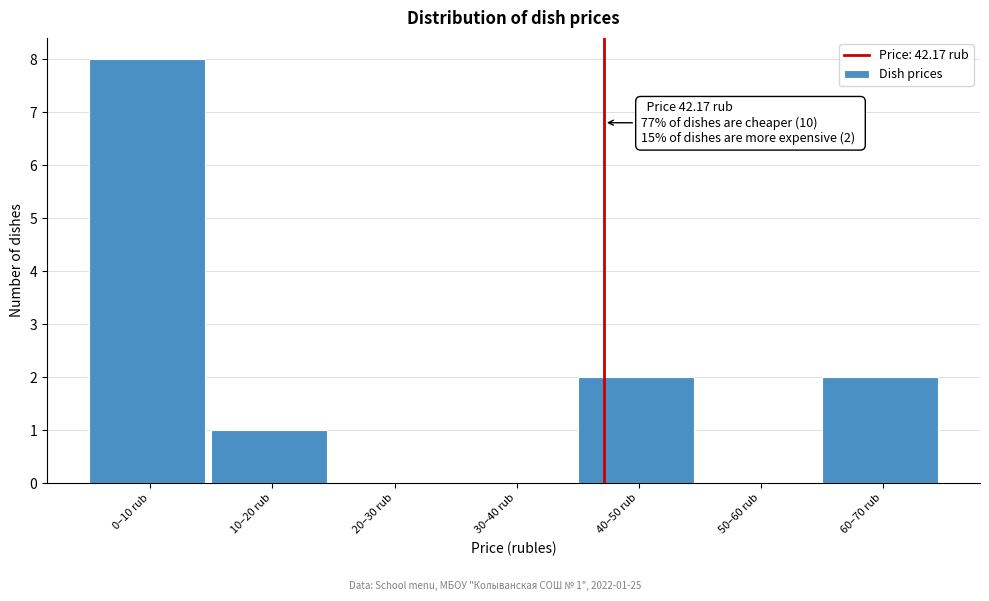

Reading left to right, transcribe all the data shown in this chart.

0–10 rub=8	10–20 rub=1	20–30 rub=0	30–40 rub=0	40–50 rub=2	50–60 rub=0	60–70 rub=2